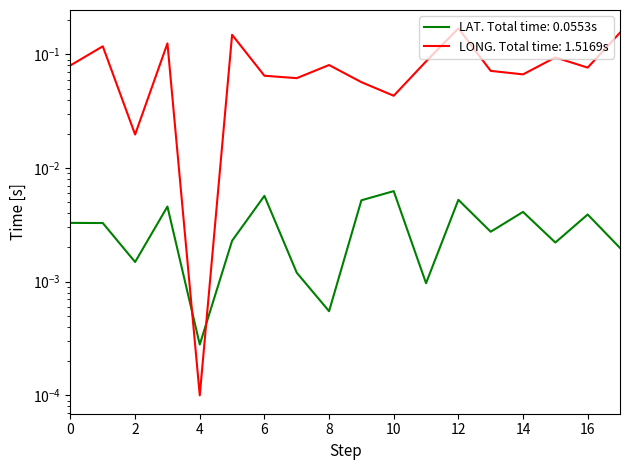

Which category has the highest value in the LONG series?

12